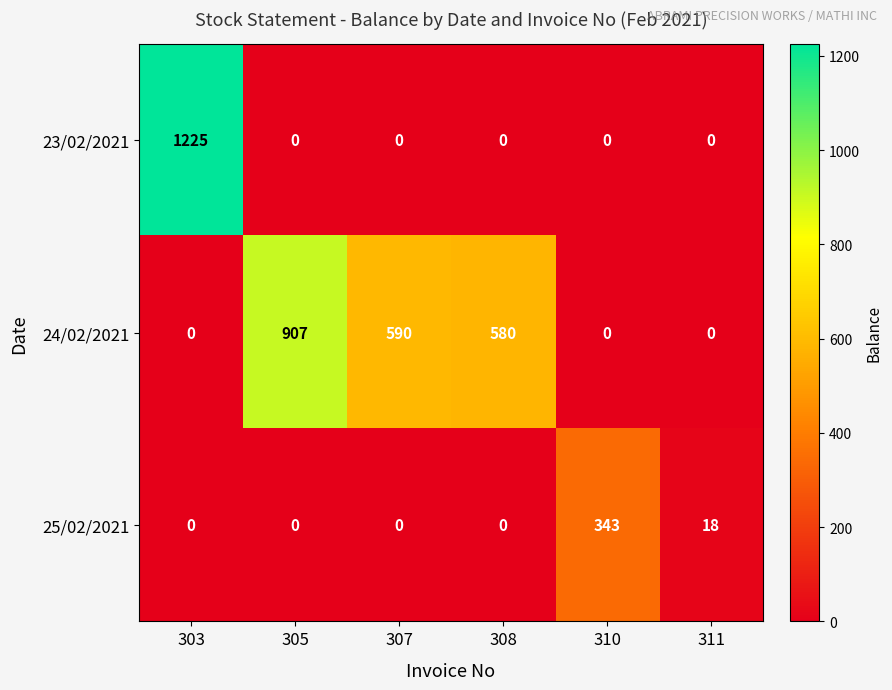

Where is 24/02/2021 nearest to the value 453?

308